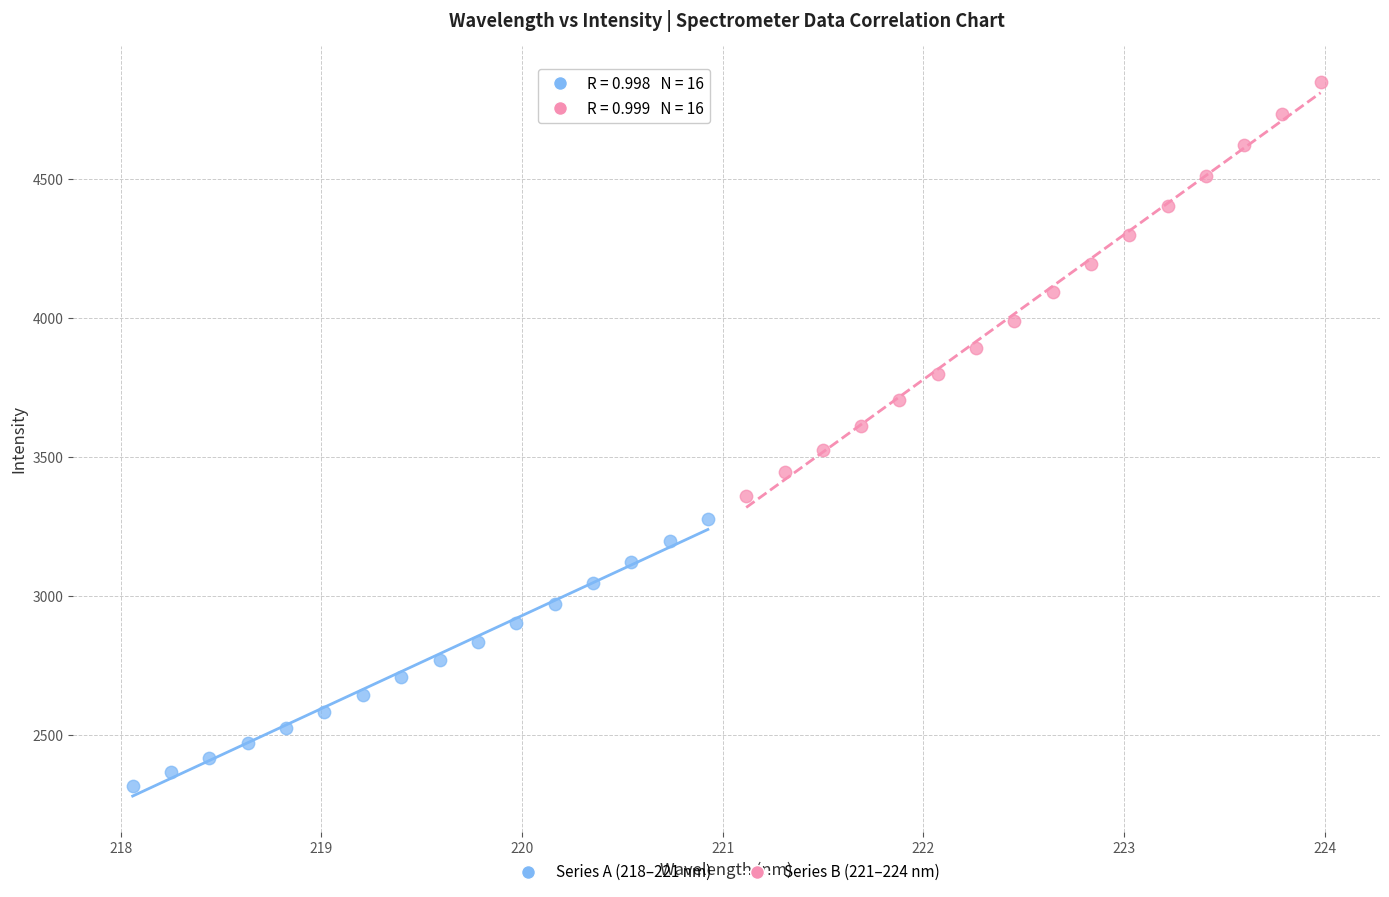

Which series contains the highest Y value?

Series B (221–224 nm)